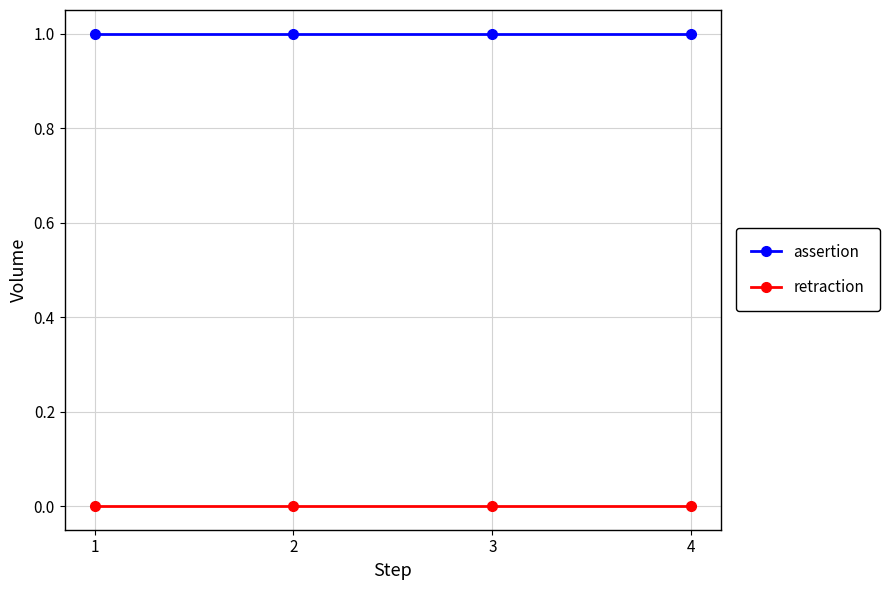

Which series has the largest total across all categories?

assertion